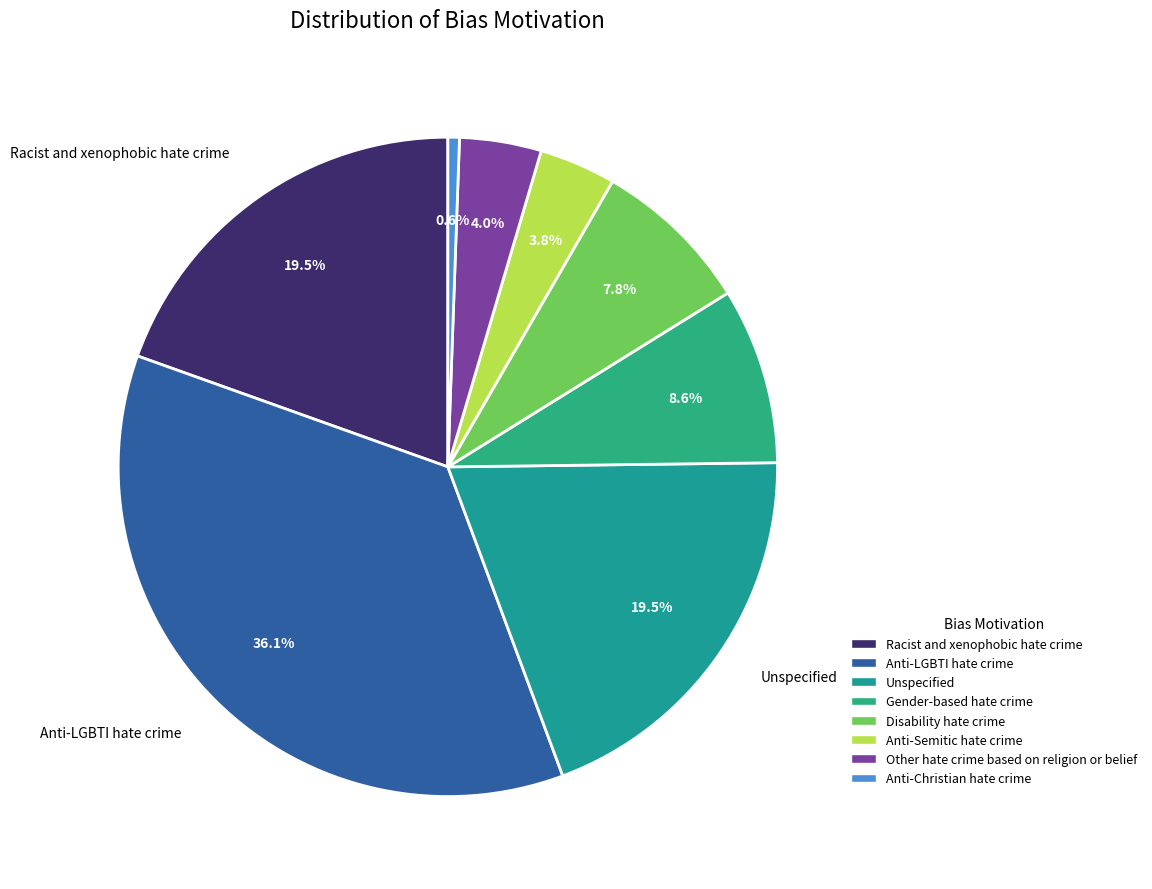

Which category has the biggest portion of the pie?

Anti-LGBTI hate crime